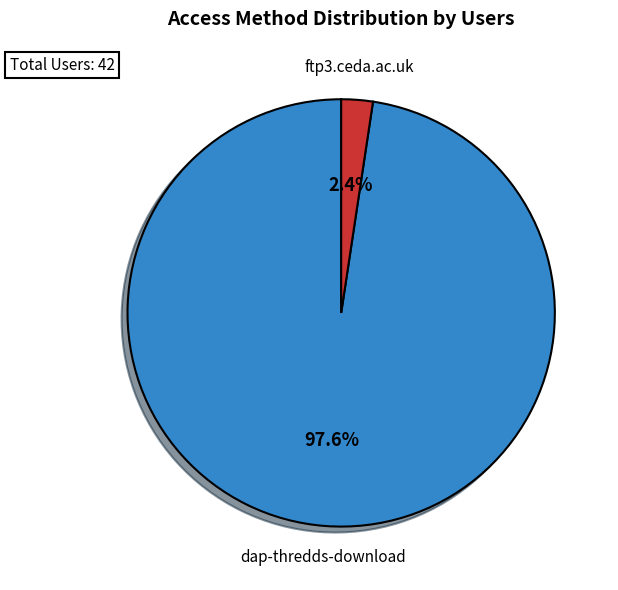

Is there any slice that represents more than half of the pie?

Yes